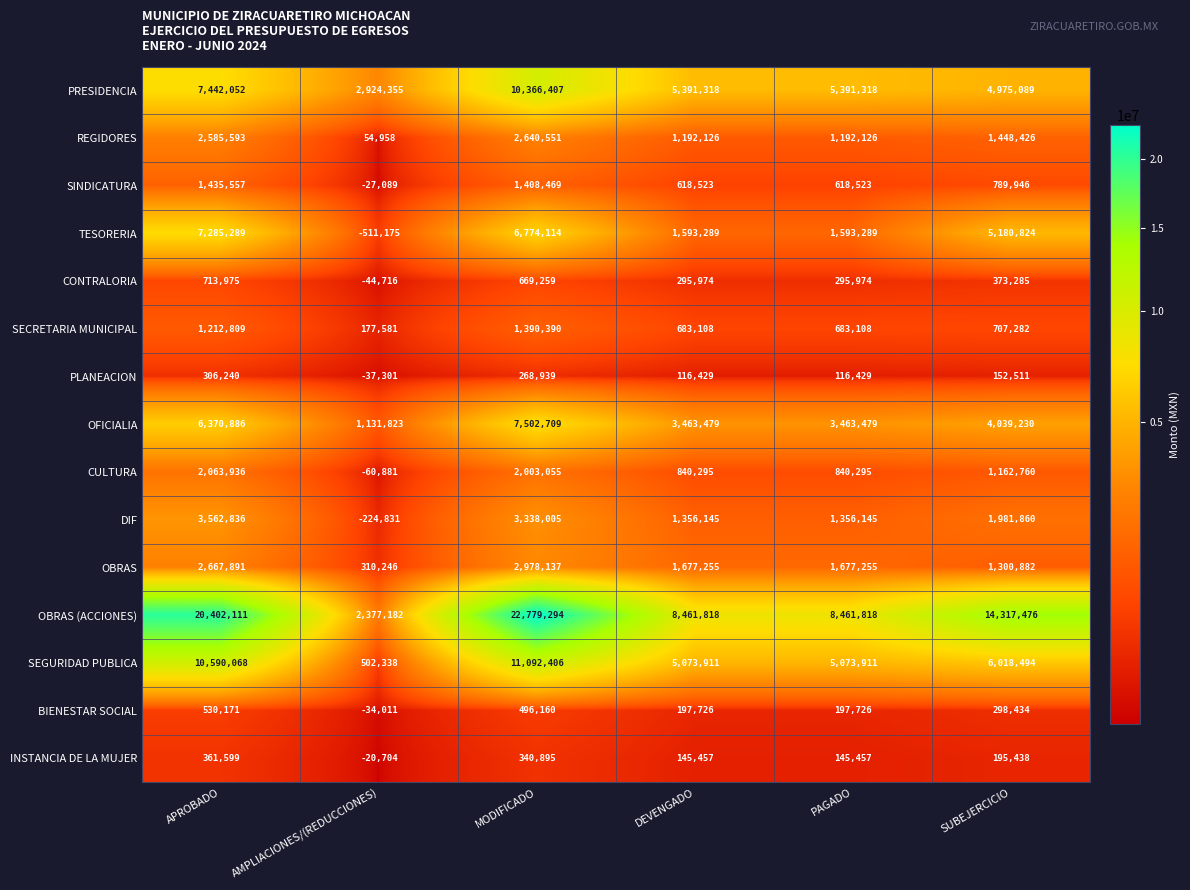

What is the difference between the maximum and minimum values in the PRESIDENCIA series?

7442052